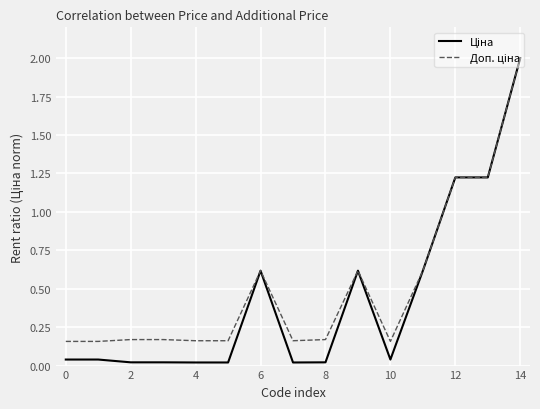

At how many categories does at least one series exceed 1?

3